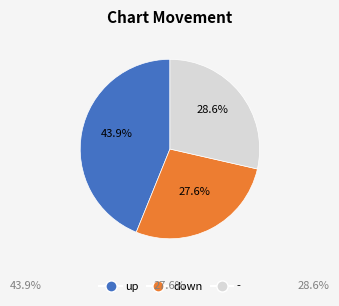

The up slice represents 57% of the pie. True or false?

False